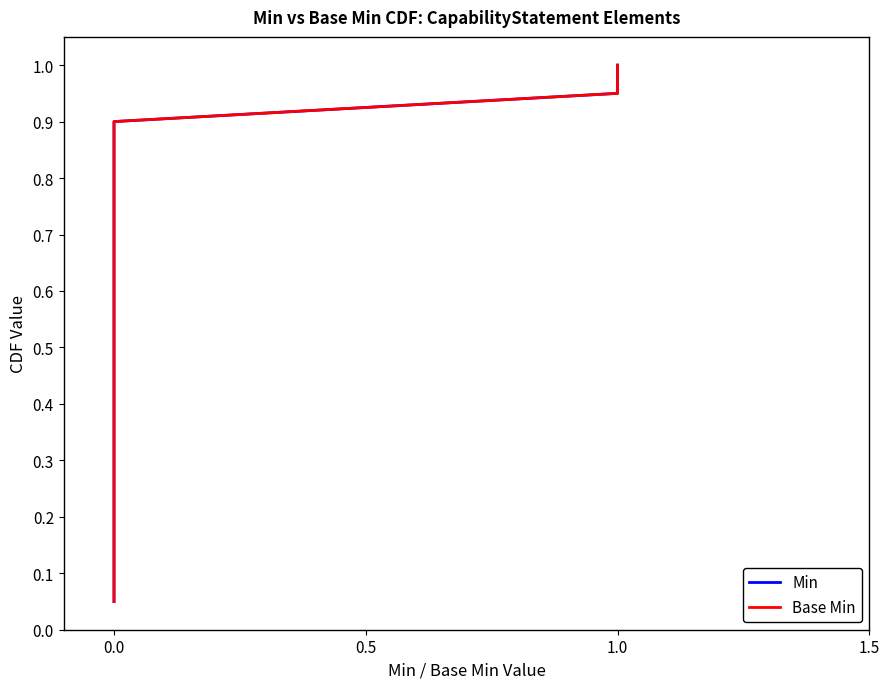

Which has a higher value, 13 or 16?

16